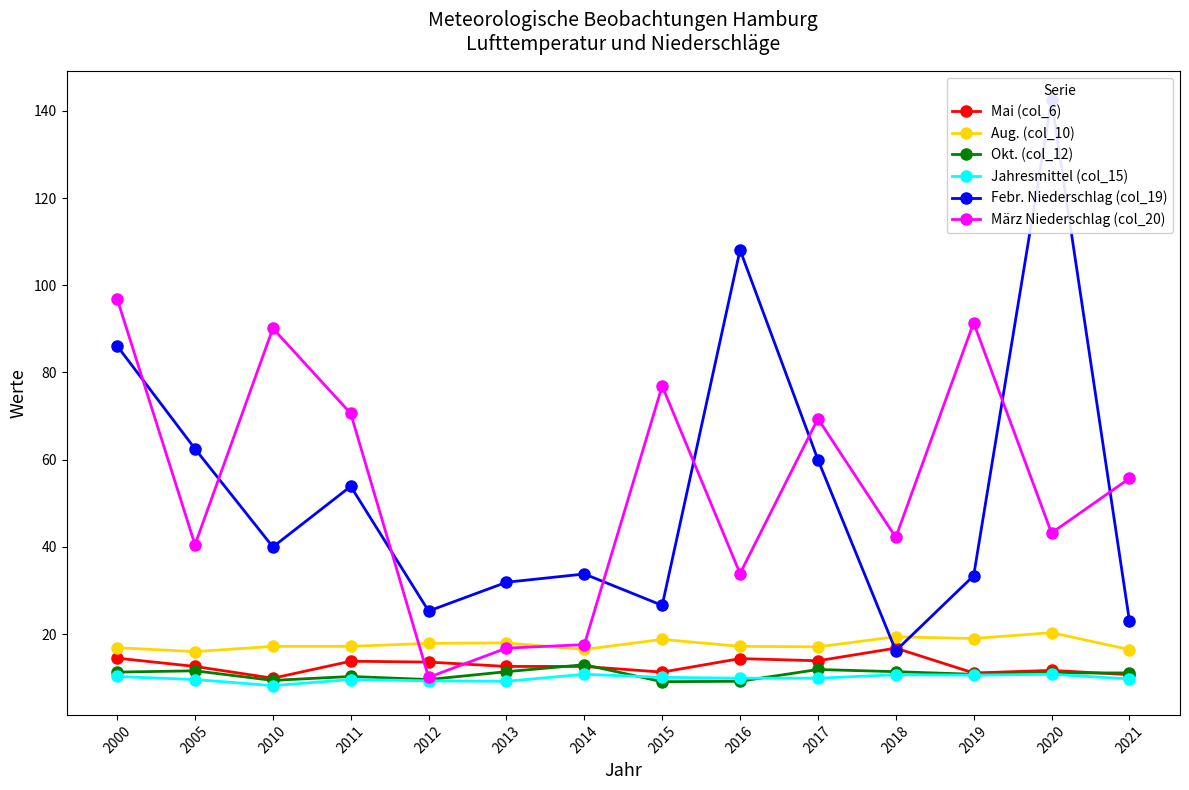

Which has a higher value, 2015 or 2013?

2013